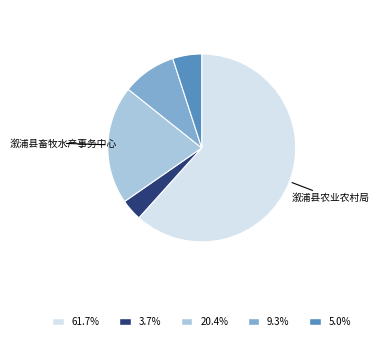

Is there a majority slice in this chart?

Yes